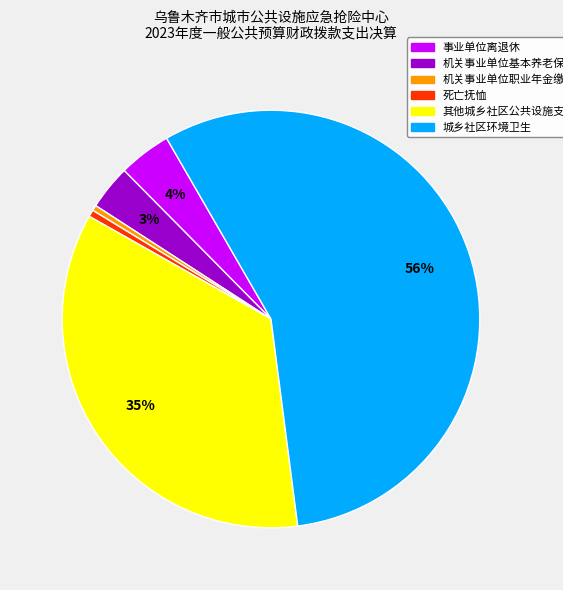

Approximately how many times larger is the value at 事业单位离退休 compared to 机关事业单位职业年金缴费支出?

9.6